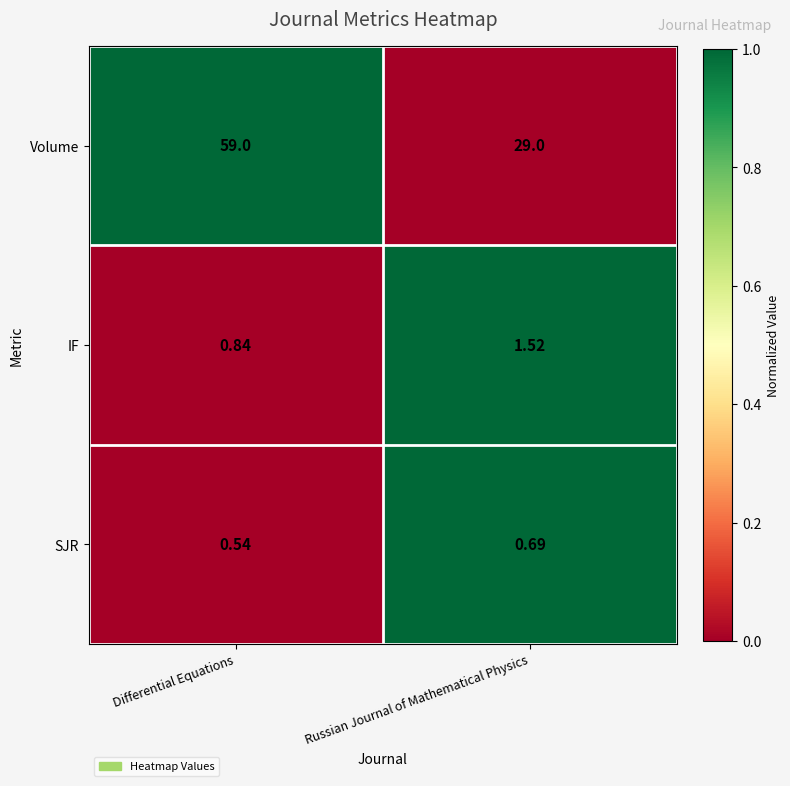

Where does the IF series first go above 1?

Russian Journal of Mathematical Physics